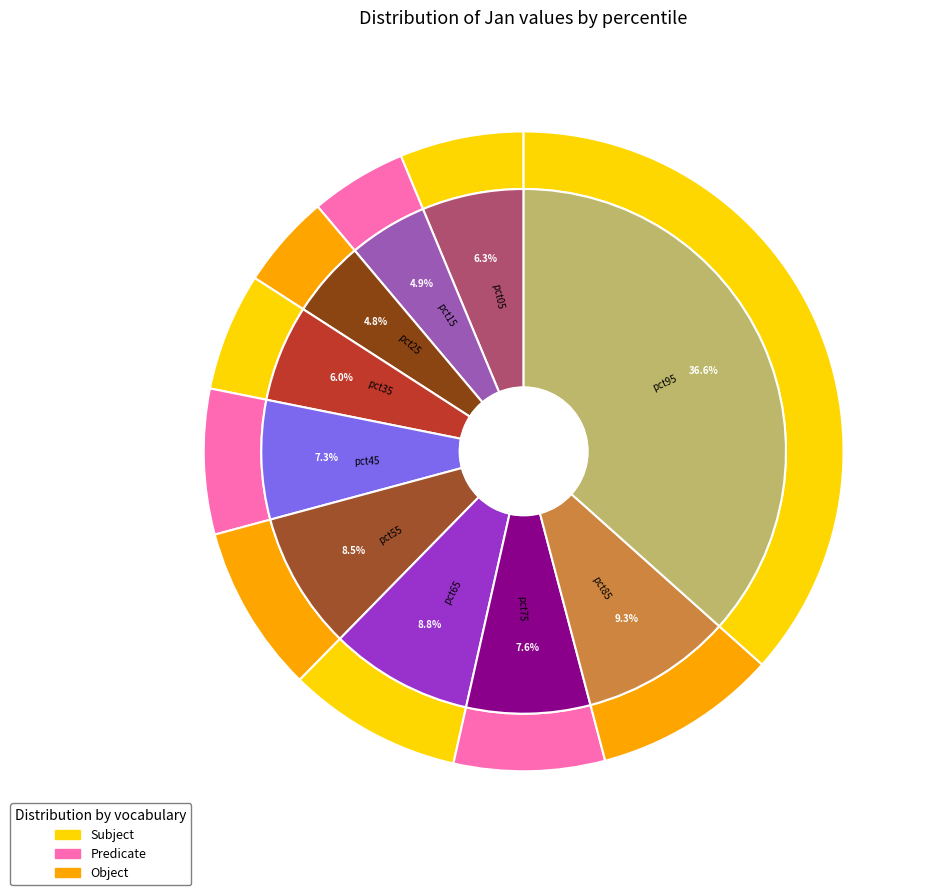

To the nearest percent, what is the difference between the pct35 and pct15 slice percentages?

1%